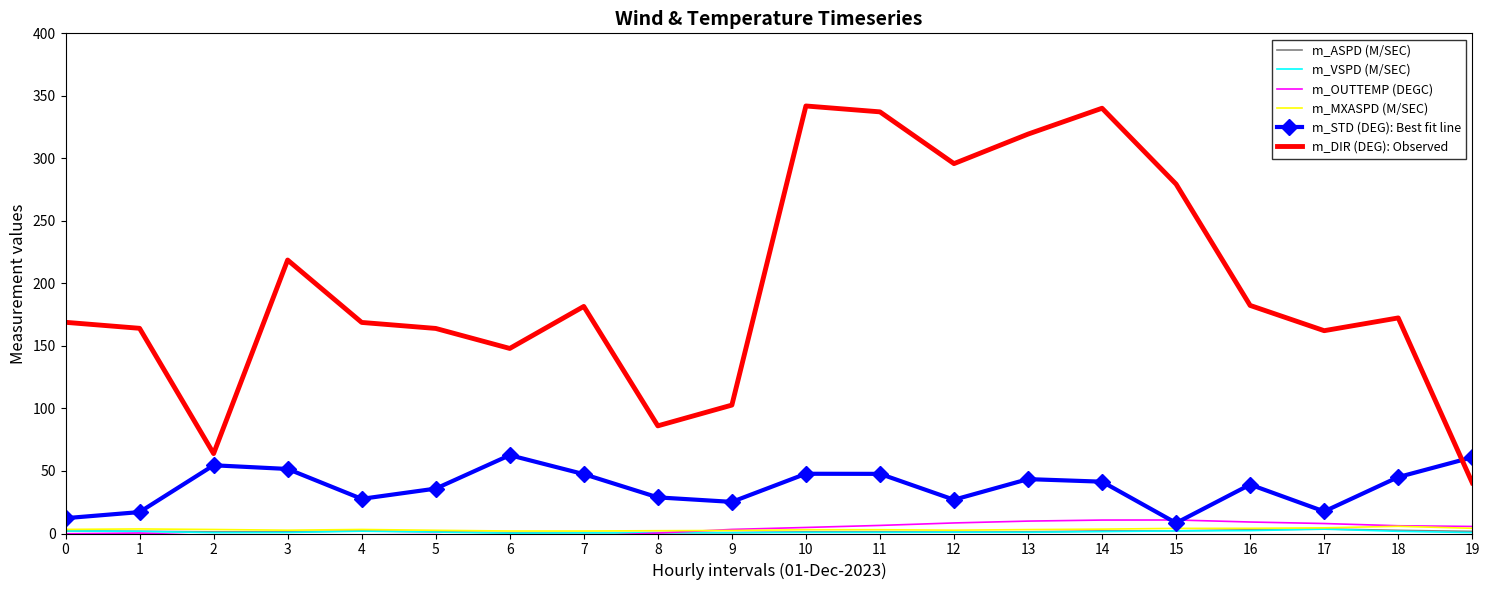

Which series has the largest total across all categories?

m_DIR (DEG): Observed